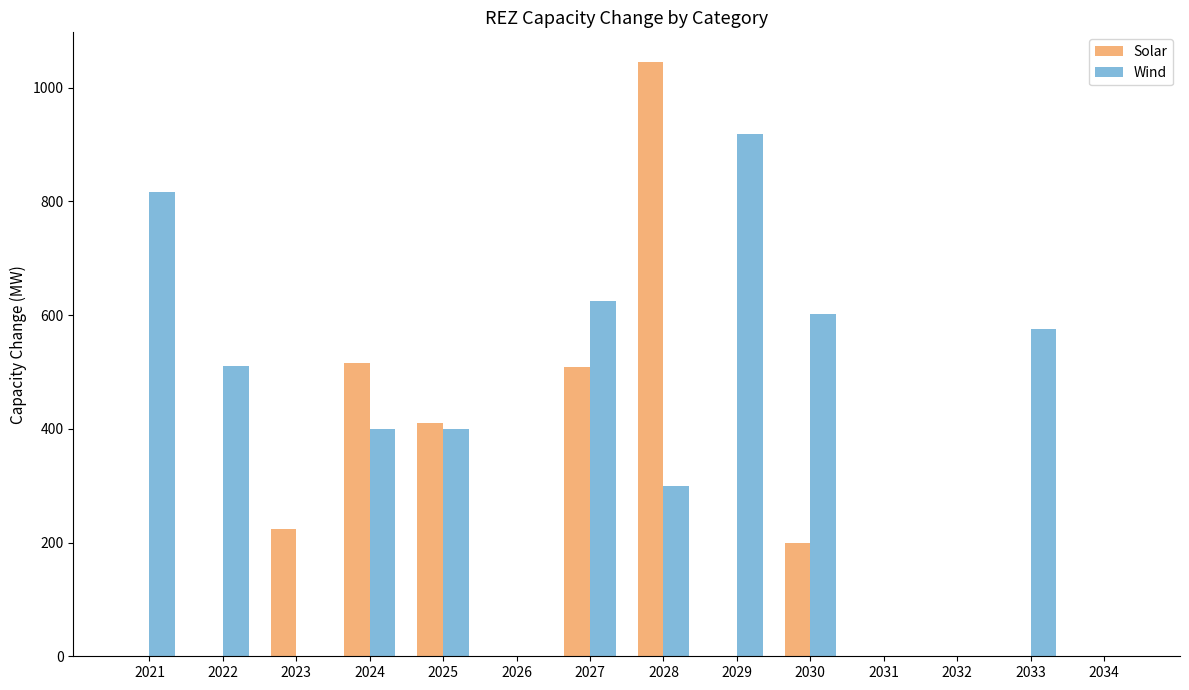

Which series has the widest spread of values?

Solar